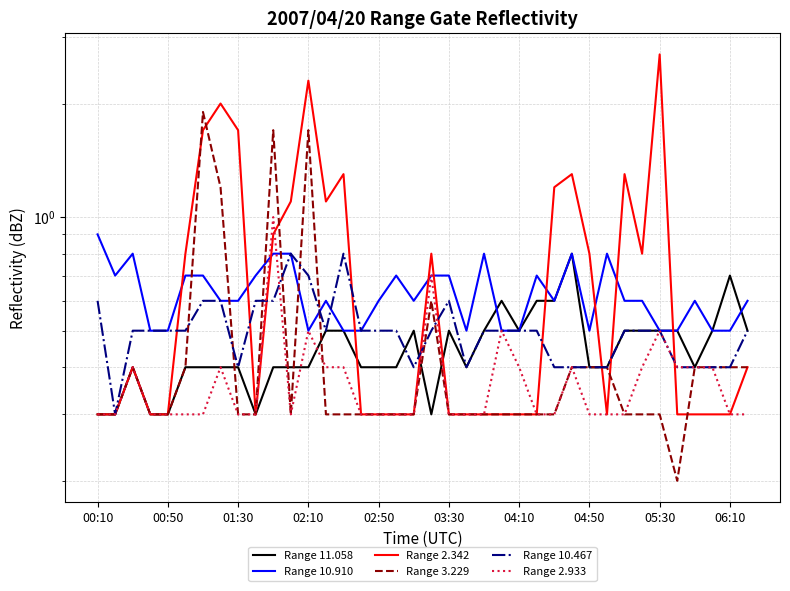

Is the value of Range 2.342 at 14 greater than the value of Range 10.910 at 05:30?

Yes